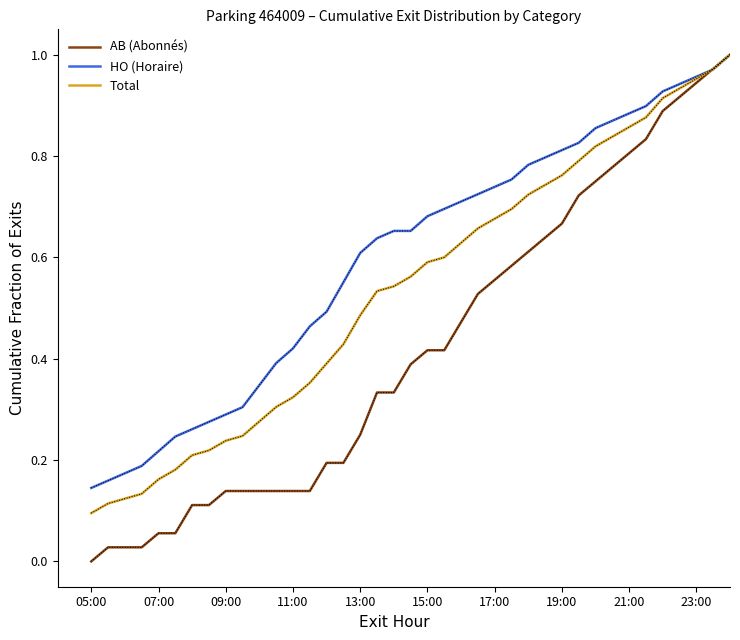

Which series has the largest total across all categories?

HO (Horaire)